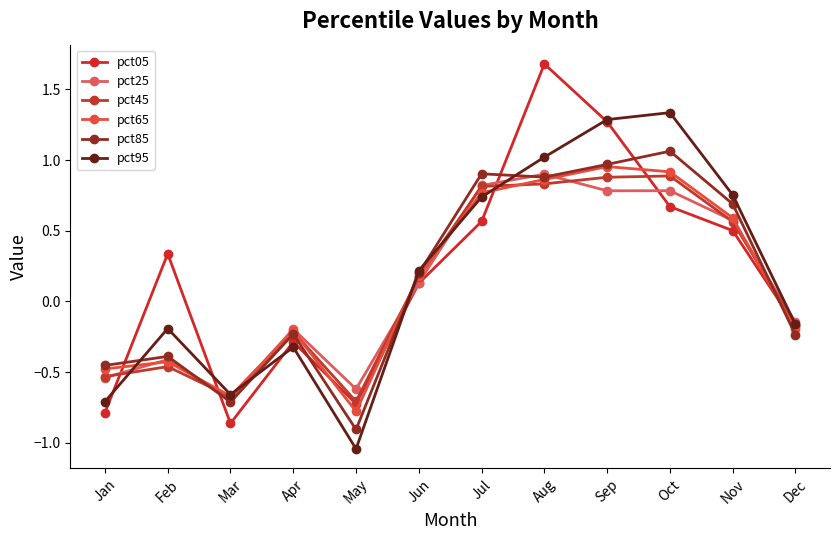

What is the difference between the pct85 values at Dec and Feb?

0.2